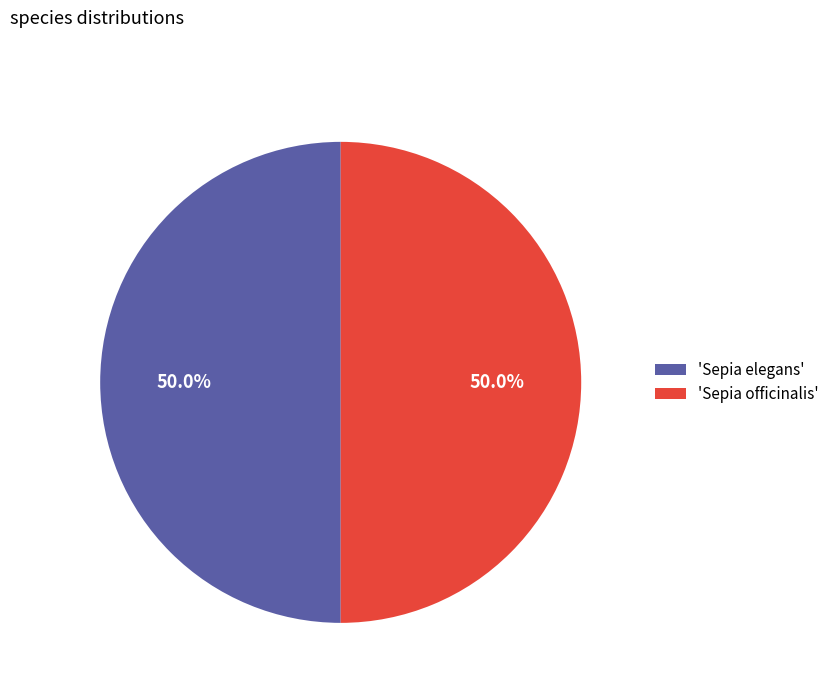

How many slices are in this pie chart?

2